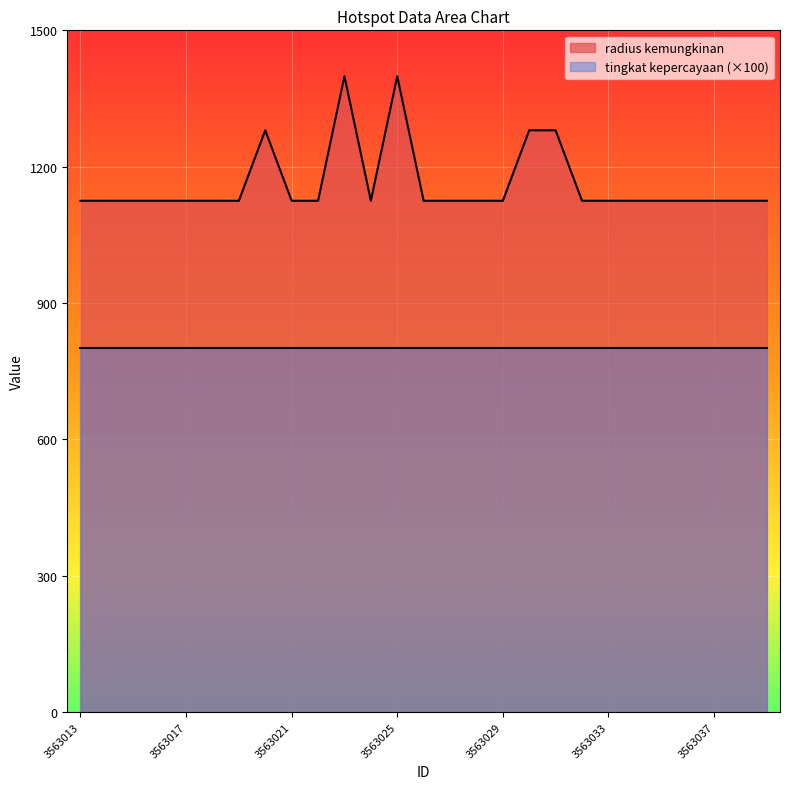

What is the average value?

1163